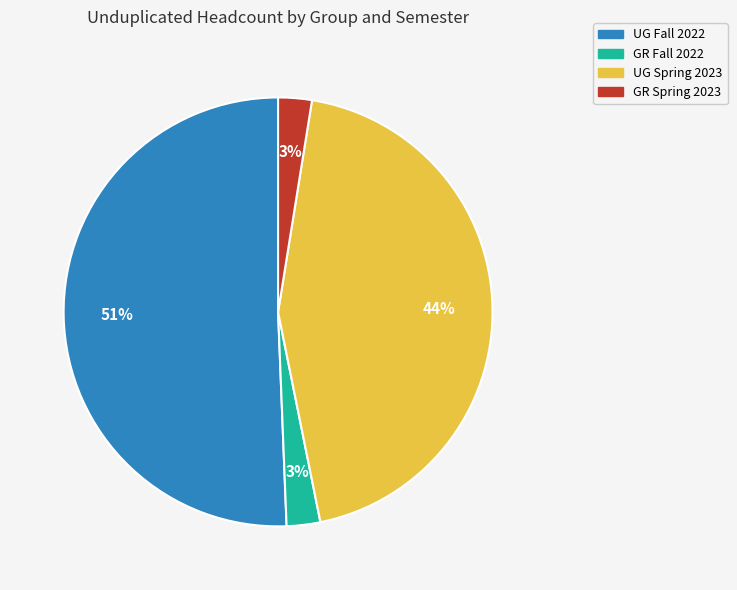

To the nearest percent, what is the average slice percentage?

25%